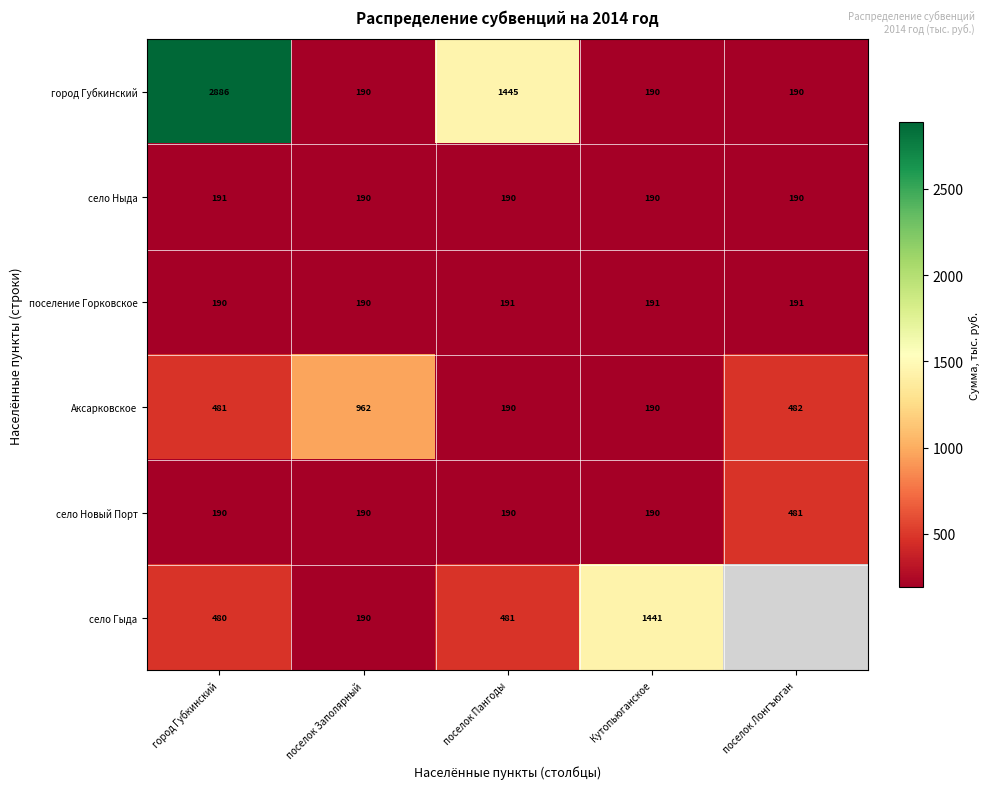

Is it true that город Губкинский equals 190 at поселок Заполярный?

True